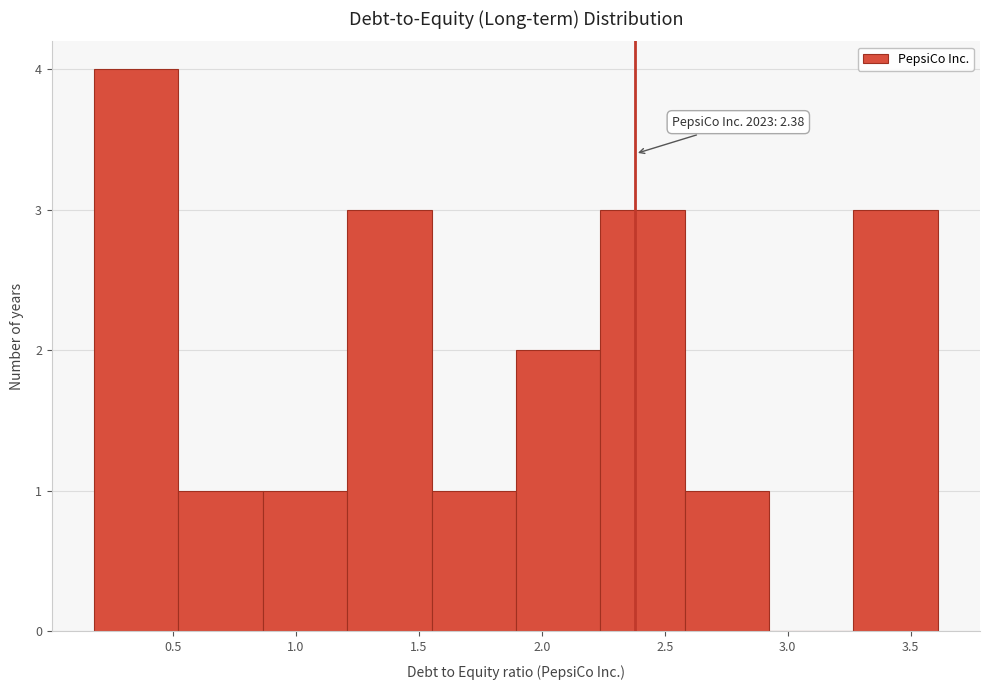

Over which range of the x-axis is the bar tallest?

0.20 to 0.50